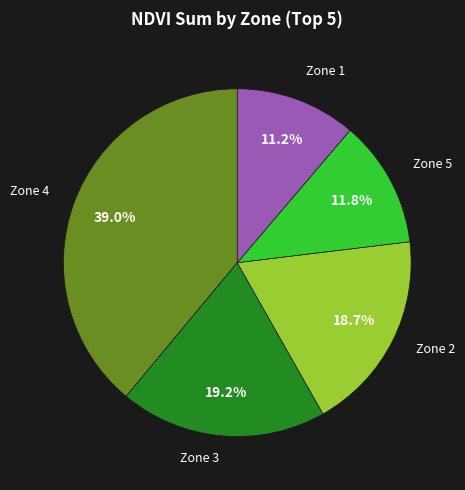

Which category has the smallest portion of the pie?

Zone 1